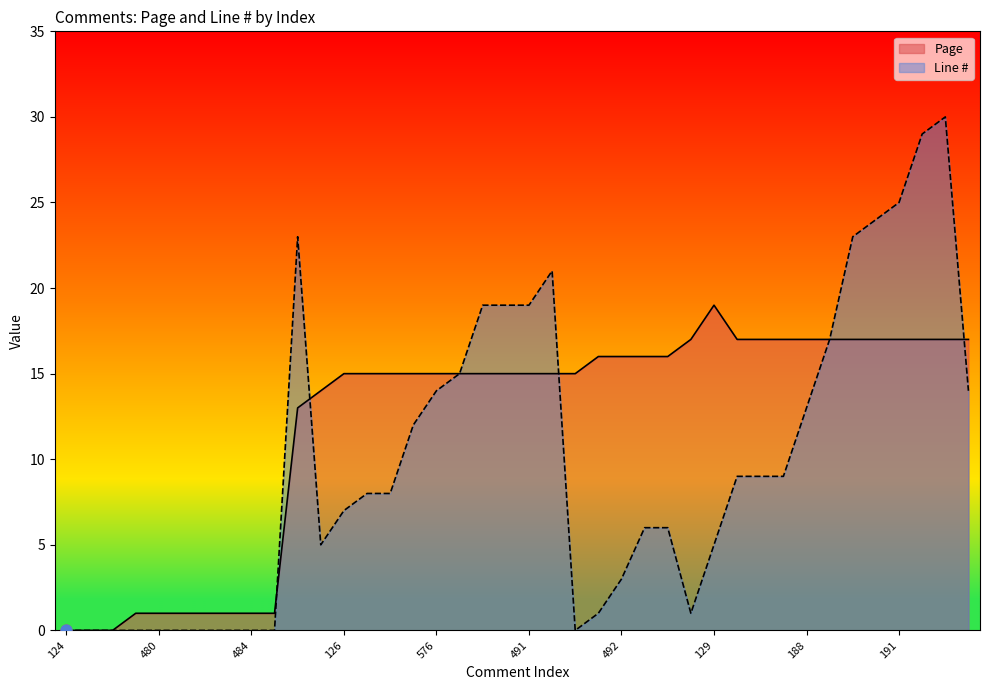

Which series contains the lowest Y value?

Page